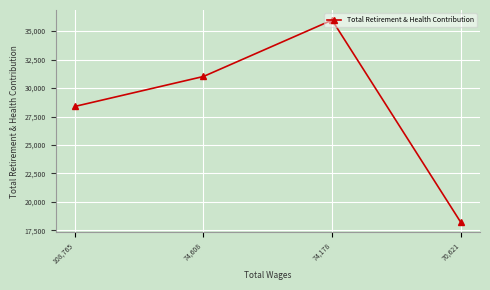

Rank the categories by value from highest to lowest.

74,178, 74,608, 108,765, 70,621